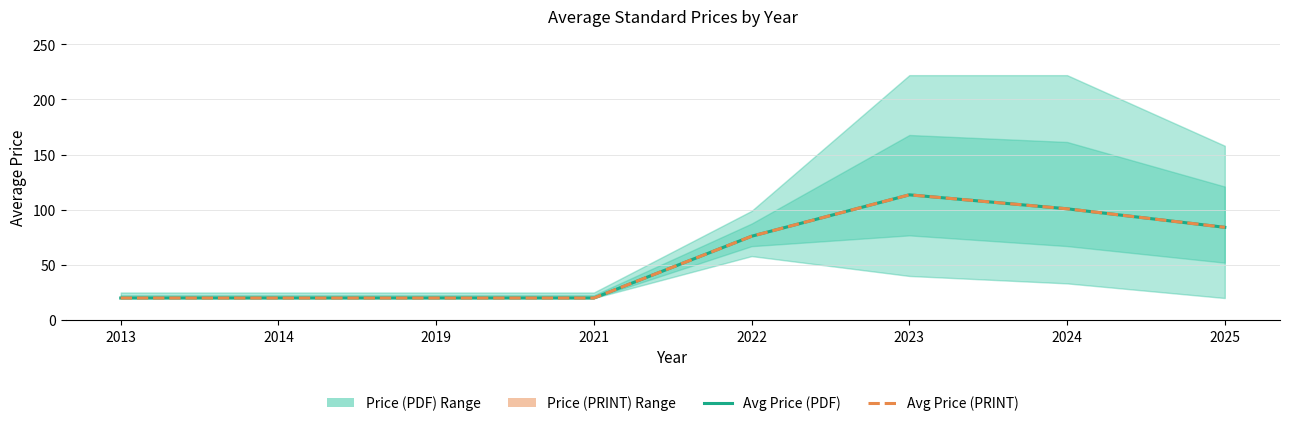

Between 2013 and 2019, which series saw the biggest shift?

Avg Price (PDF)